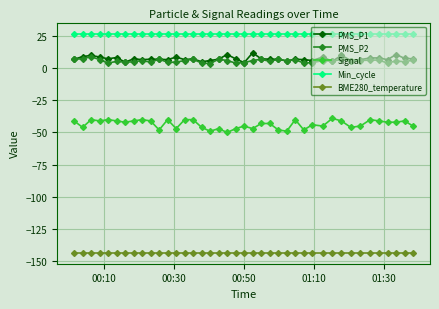

Which series has the largest total across all categories?

Min_cycle